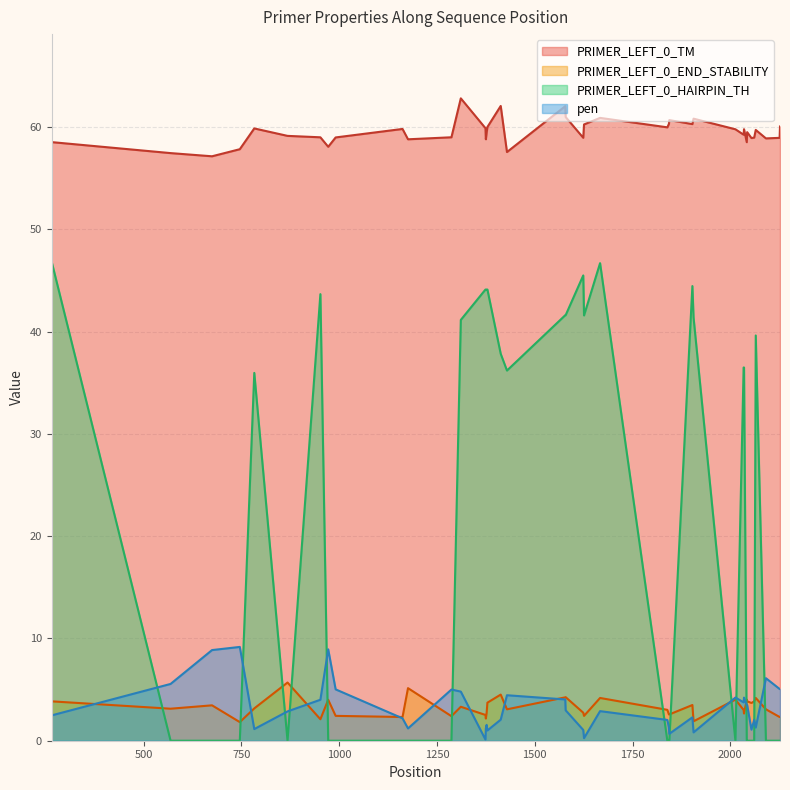

Reading left to right, extract all data points from this chart.

PRIMER_LEFT_0_TM: 58.5	57.4	57.1	57.8	59.9	59.1	59.0	58.1	59.0	59.8	58.8	59.0	62.8	59.9	58.8	59.4	60.0	62.1	57.6	62.0	61.0	58.9	60.2	60.9	60.0	60.3	60.7	60.3	60.8	59.8	59.2	59.8	58.5	59.5	58.9	59.0	59.7	58.9	58.9	60.0
PRIMER_LEFT_0_END_STABILITY: 3.9	3.1	3.5	1.8	3.2	5.7	2.1	4.0	2.4	2.3	5.1	2.4	3.3	2.5	2.2	2.7	3.7	4.5	3.1	4.2	4.3	2.7	2.4	4.2	3.0	2.6	2.6	3.5	1.9	4.0	3.0	2.7	4.0	3.9	3.7	3.9	4.2	3.1	2.3	2.3
PRIMER_LEFT_0_HAIRPIN_TH: 46.8	0.0	0.0	0.0	36.0	0.0	43.7	0.0	0.0	0.0	0.0	0.0	41.1	44.1	44.1	44.1	44.1	37.8	36.2	41.6	41.6	45.5	41.6	46.7	0.0	0.0	0.0	44.5	41.4	0.0	36.5	36.5	0.0	0.0	0.0	0.0	39.6	0.0	0.0	0.0
pen: 2.5	5.6	8.9	9.2	1.1	2.9	4.0	8.9	5.0	2.2	1.2	5.0	4.8	0.1	1.2	1.6	1.0	2.1	4.4	4.0	3.0	1.1	0.3	2.9	2.0	1.3	0.7	2.3	0.8	4.2	3.8	4.2	3.5	3.5	1.1	2.0	1.3	6.1	5.1	5.0